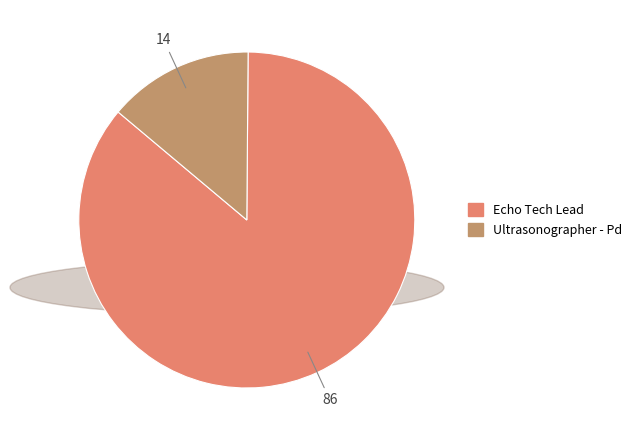

True or false: Echo Tech Lead accounts for 98% of the total.

False